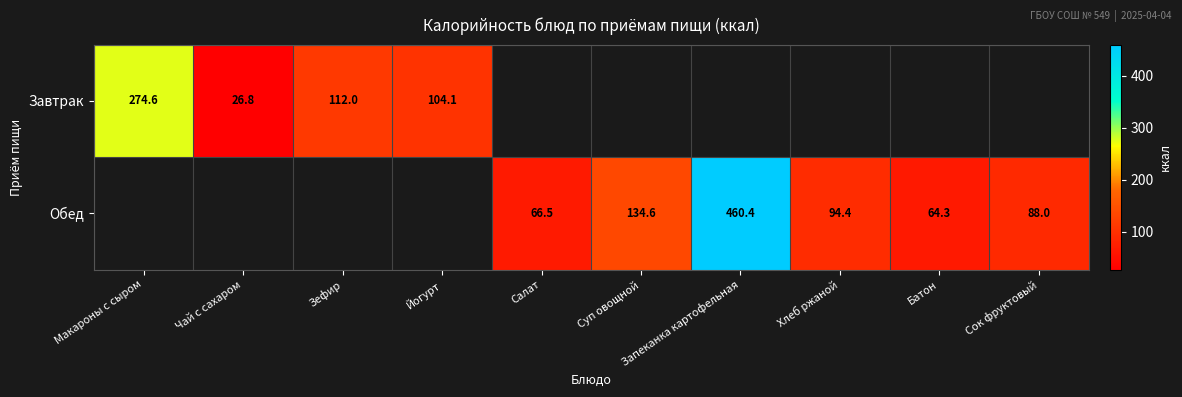

The Обед series shows 88.0 at Сок фруктовый. True or false?

True